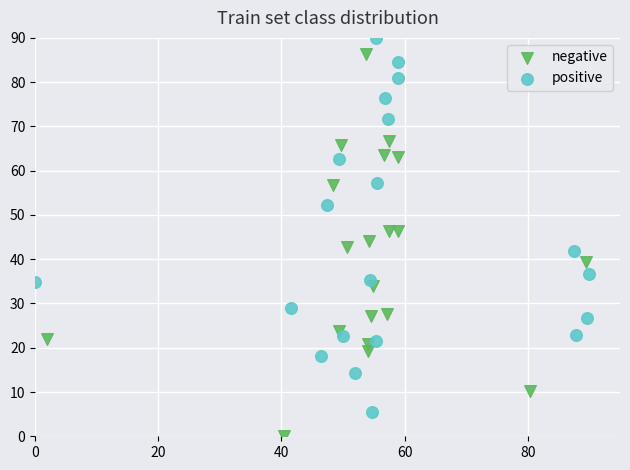

Which series contains the highest Y value?

positive